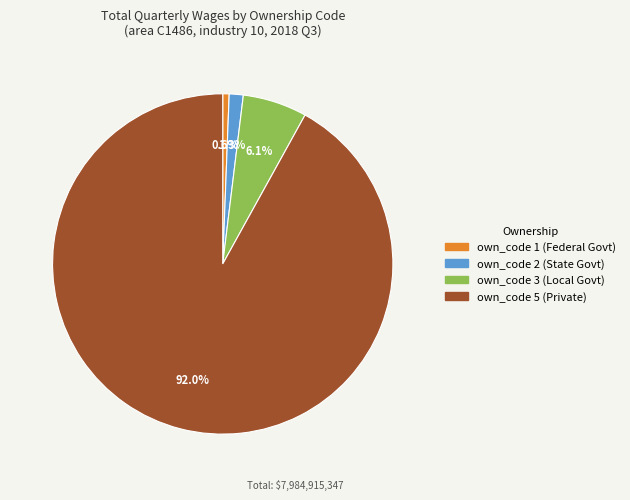

Do own_code 2 and own_code 5 together represent more than half of the pie?

Yes